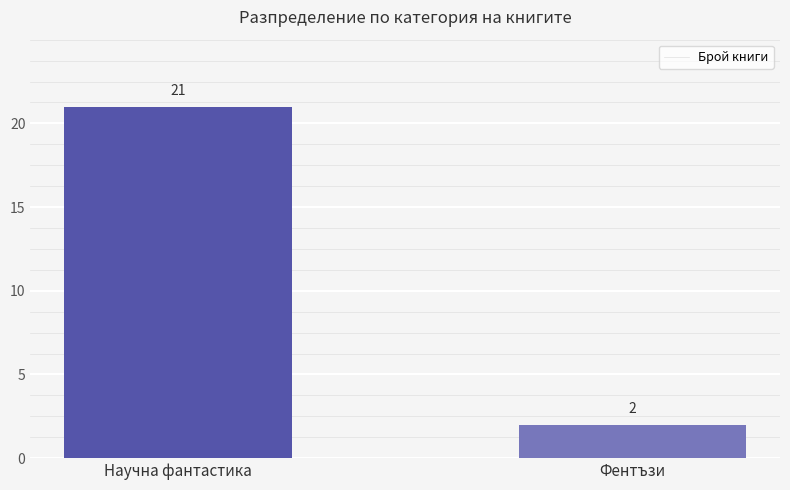

How many bars are there in total?

2